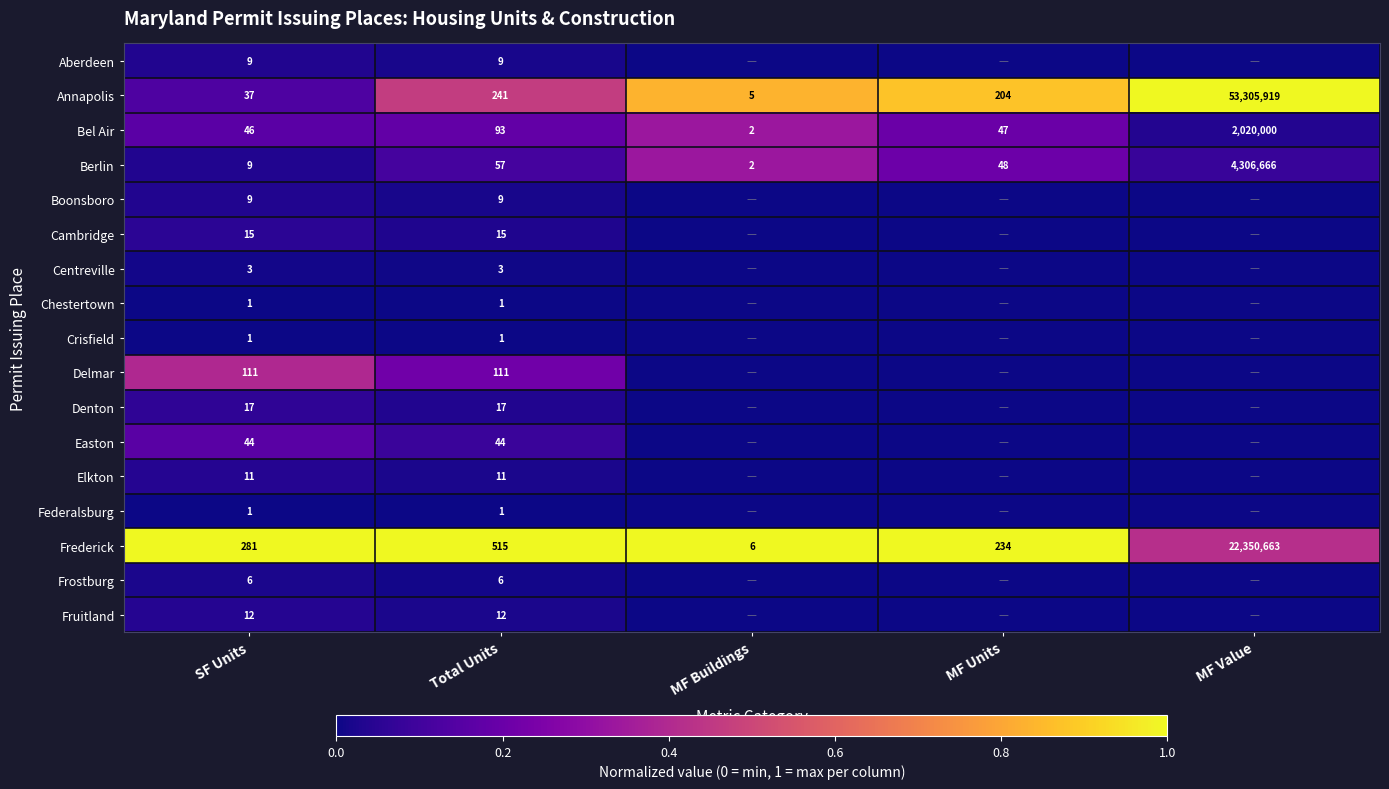

What is the difference between the highest and lowest values at Total Units?

514